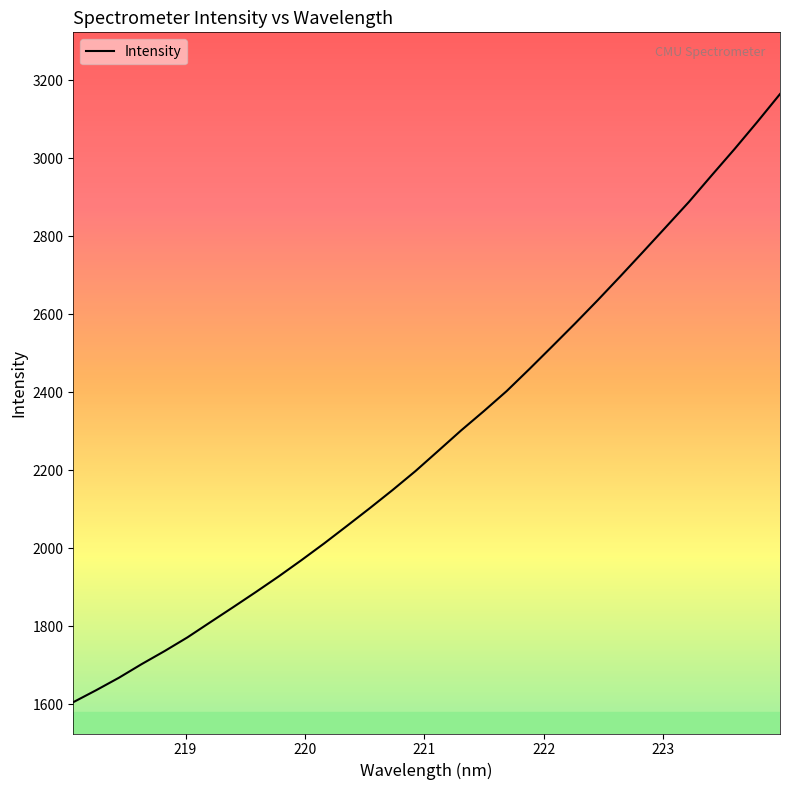

What is the maximum value shown in the chart?

3164.2